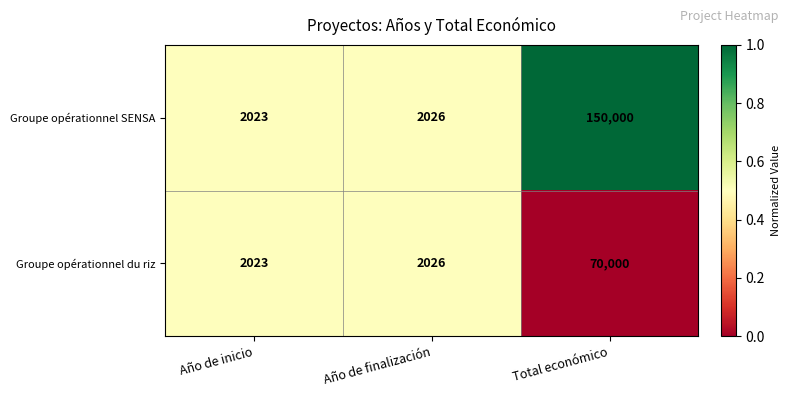

Rank the series by their maximum value, from highest to lowest.

Groupe opérationnel SENSA, Groupe opérationnel du riz